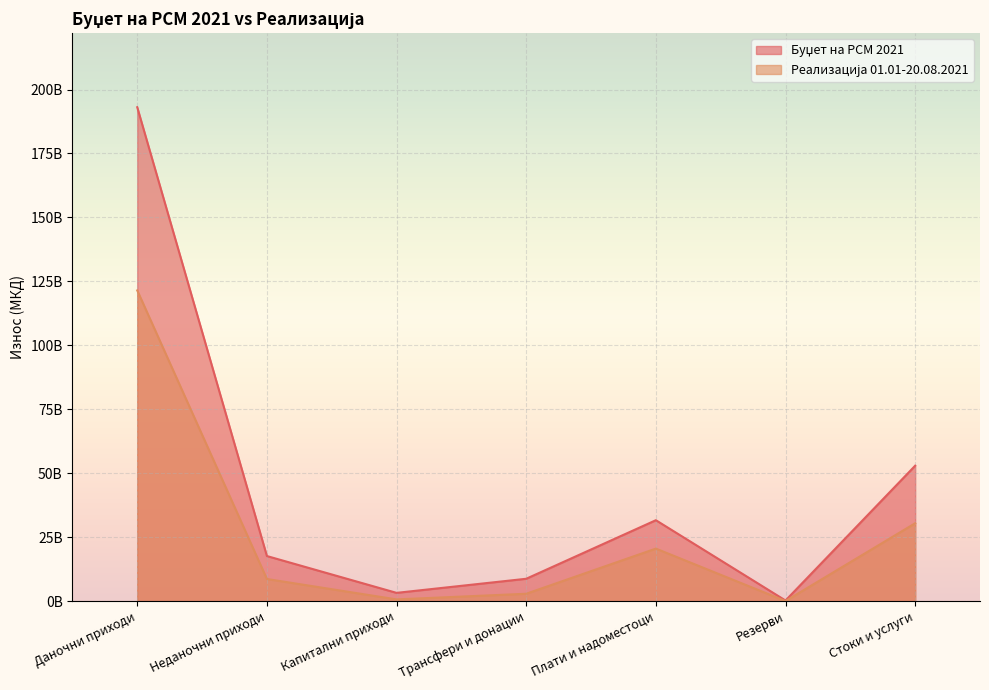

What is the average value of the Реализација 01.01-20.08.2021 series?

26347950304